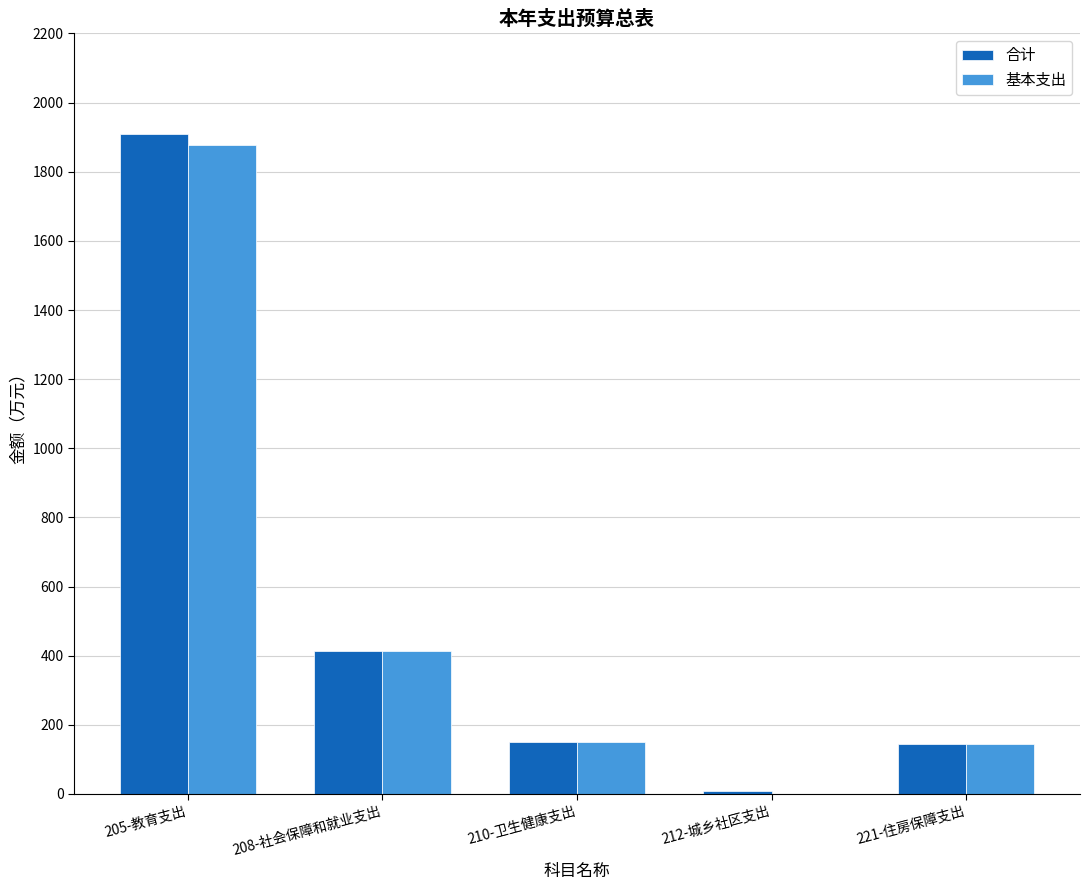

What is the spread (max minus min) of values at 212-城乡社区支出?

9.0